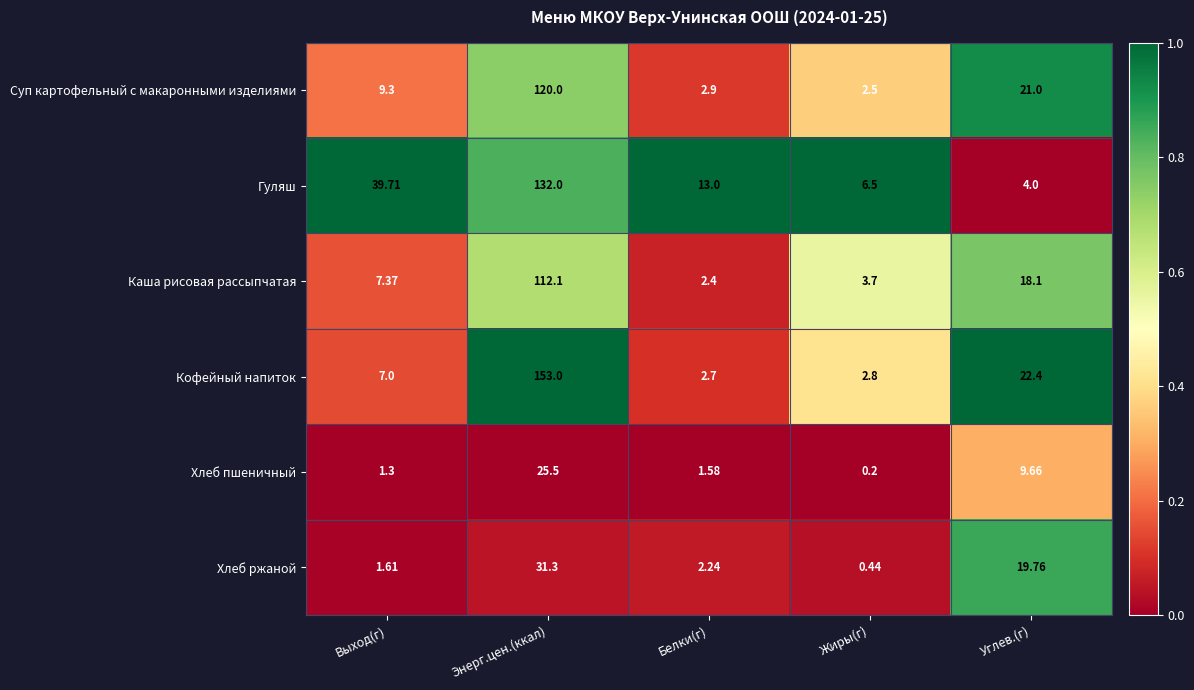

Rank the series at Выход(г) from lowest to highest value.

Хлеб пшеничный, Хлеб ржаной, Кофейный напиток, Каша рисовая рассыпчатая, Суп картофельный с макаронными изделиями, Гуляш